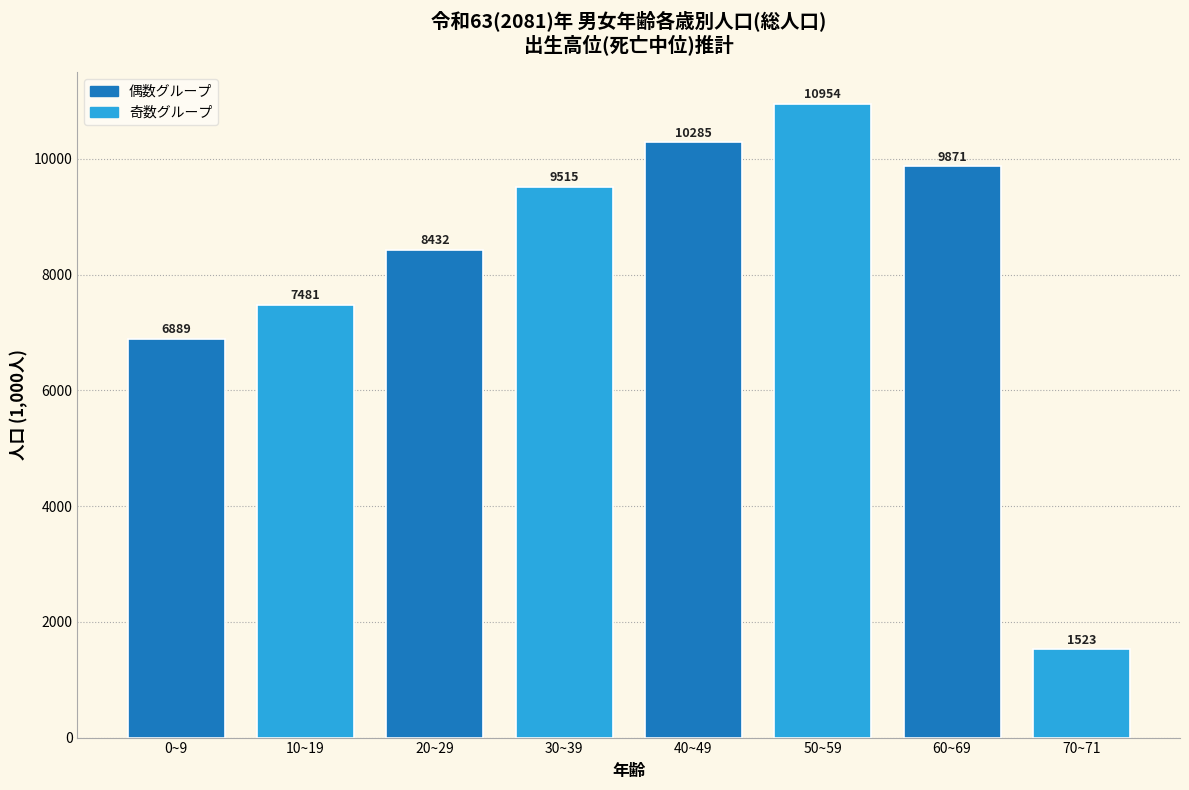

Which category has the highest value across all series?

50~59